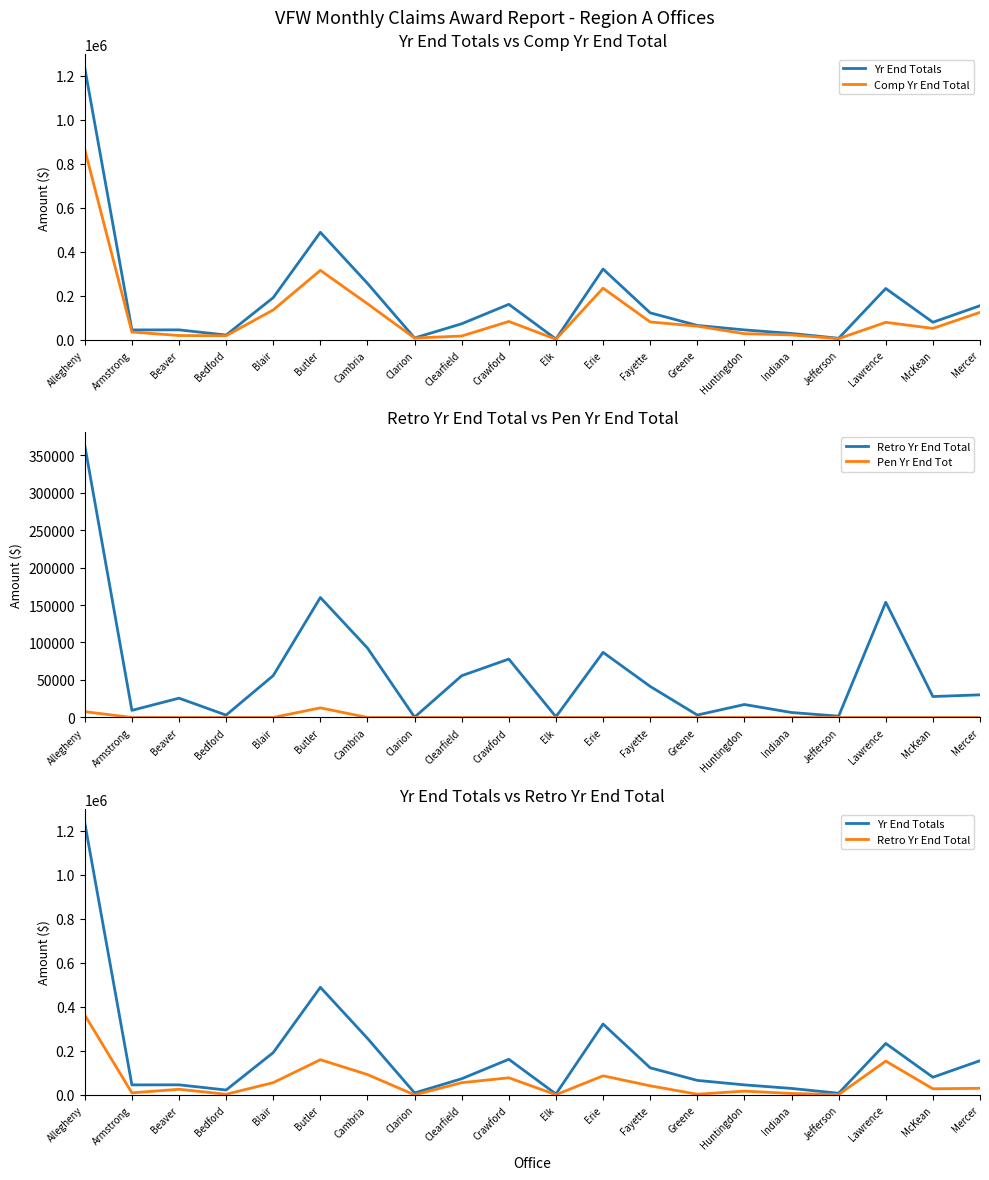

Read the Comp Yr End Total value at Erie.

235327